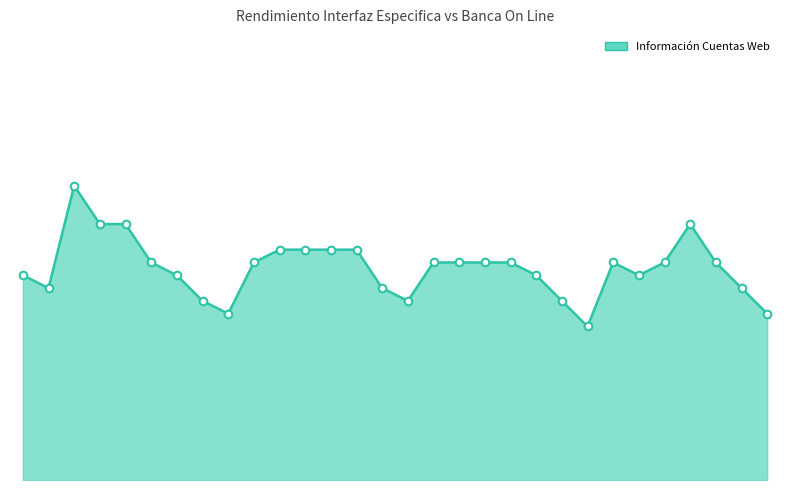

Does the chart have visible grid lines?

No